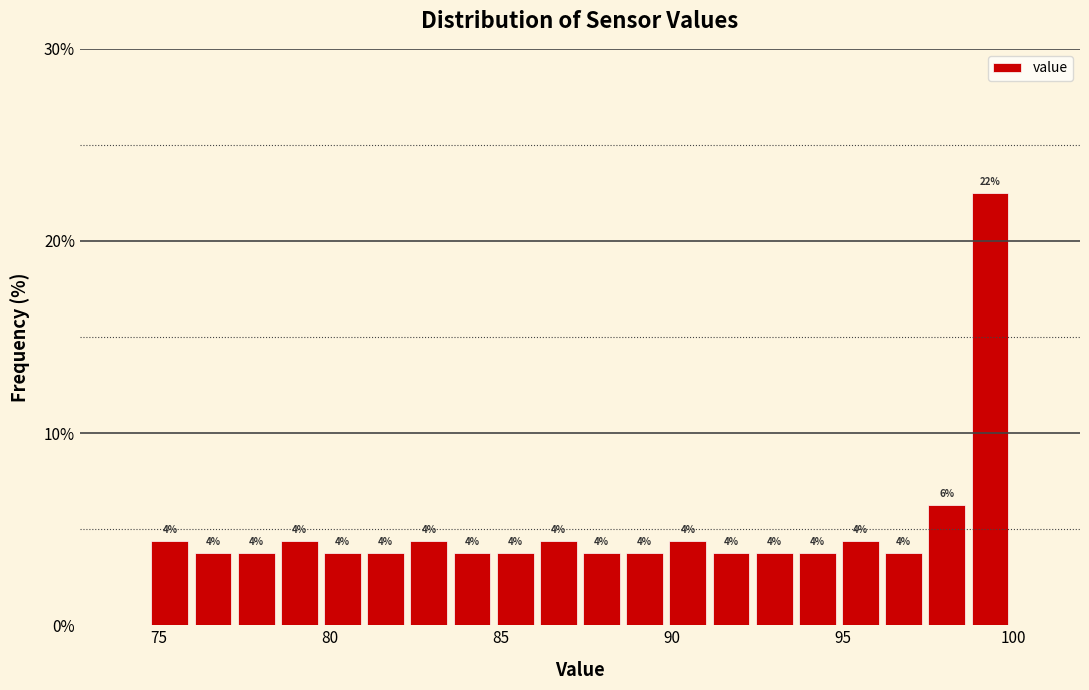

Read against the x-axis, roughly where is the centre of the tallest bar?

99.5